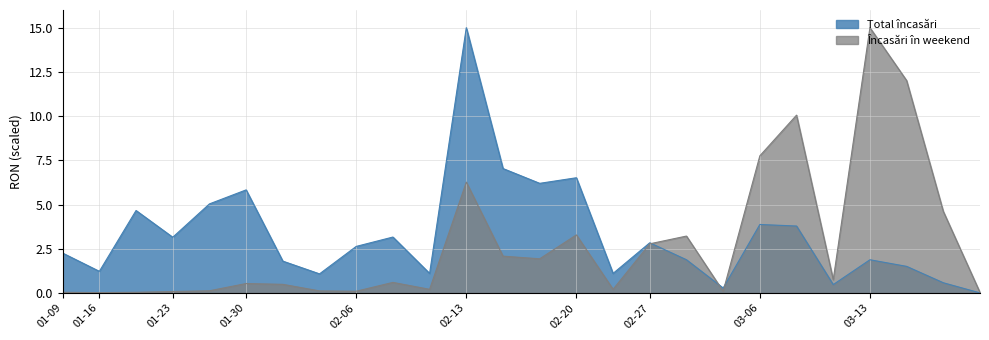

True or false: Total încasări and Încasări în weekend intersect in this chart.

True